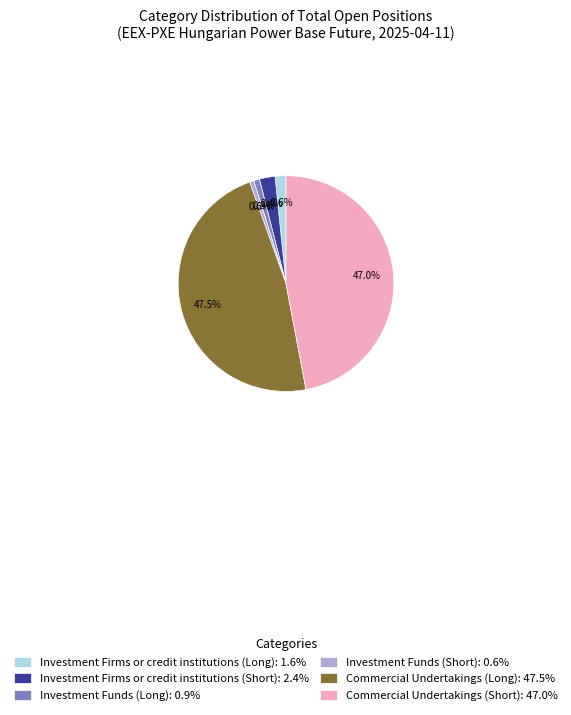

Count the number of slices in the pie.

6